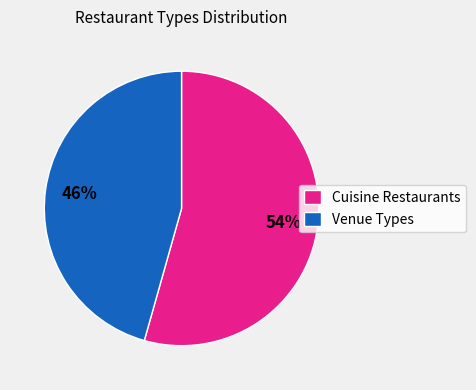

True or false: Cuisine Restaurants accounts for 54% of the total.

True